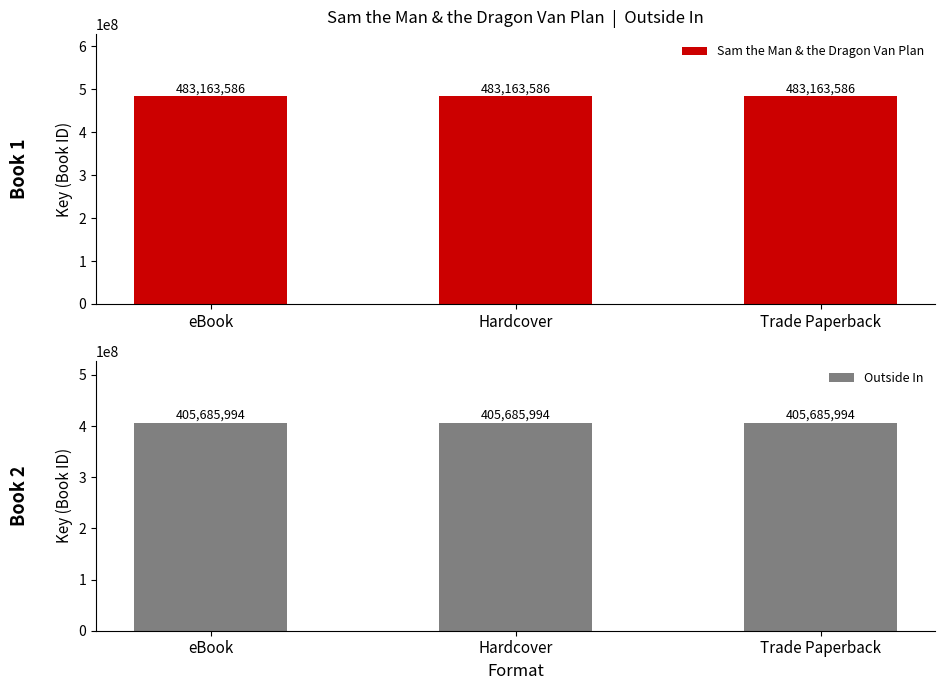

The value of Sam the Man & the Dragon Van Plan at Trade Paperback is 483163586. True or false?

True